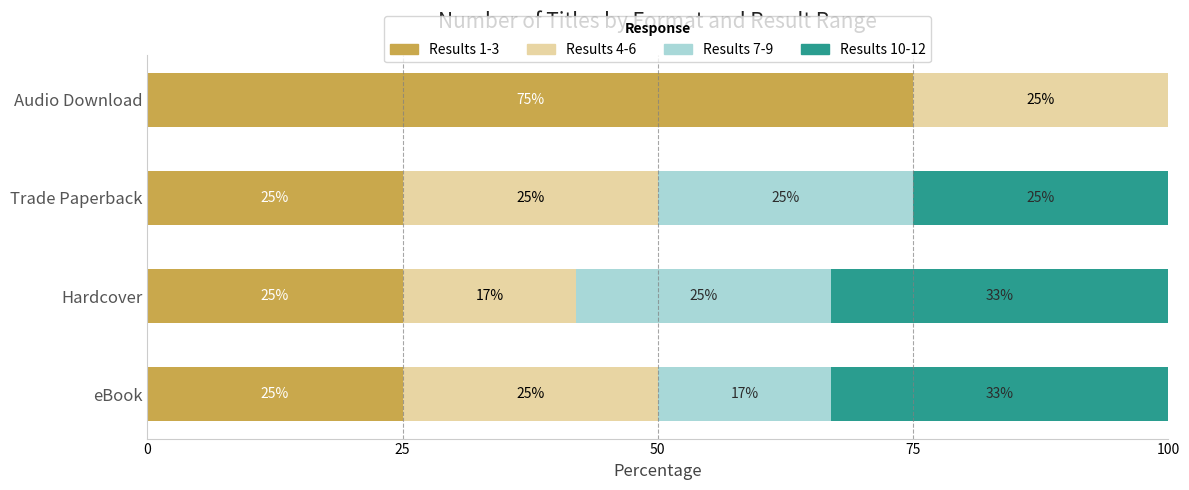

What is the total value across all series at Audio Download?

100